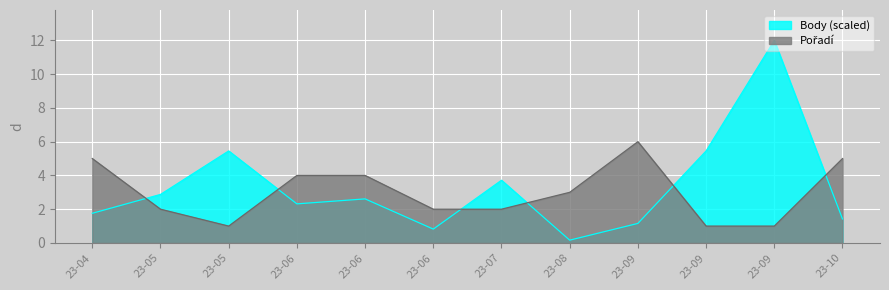

True or false: Body (scaled) has more than 1 interior local peaks.

True